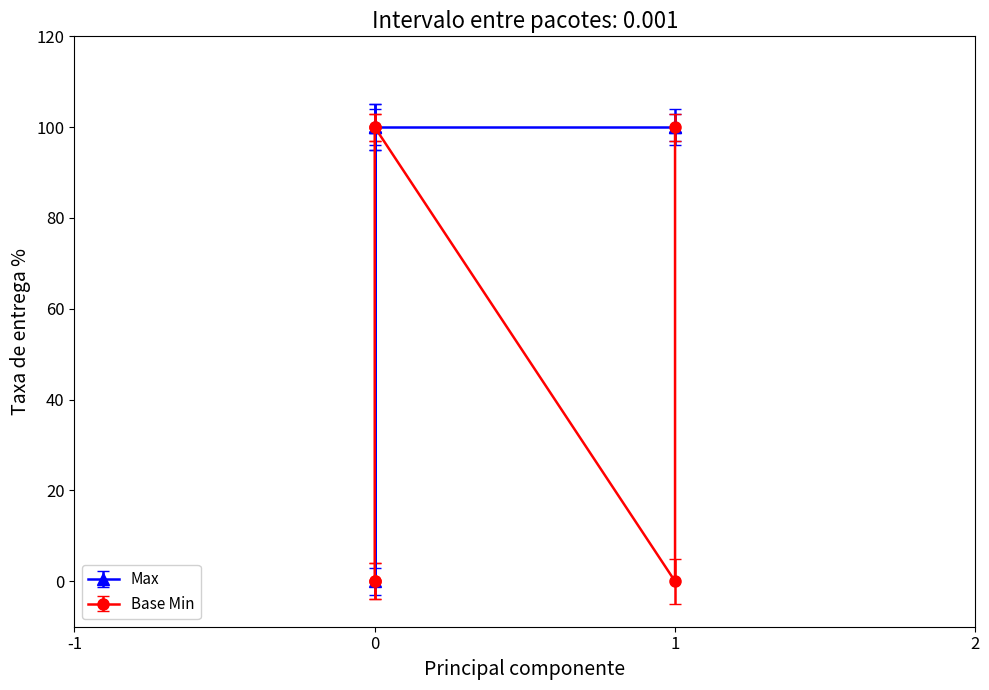

How many values are above zero?

5